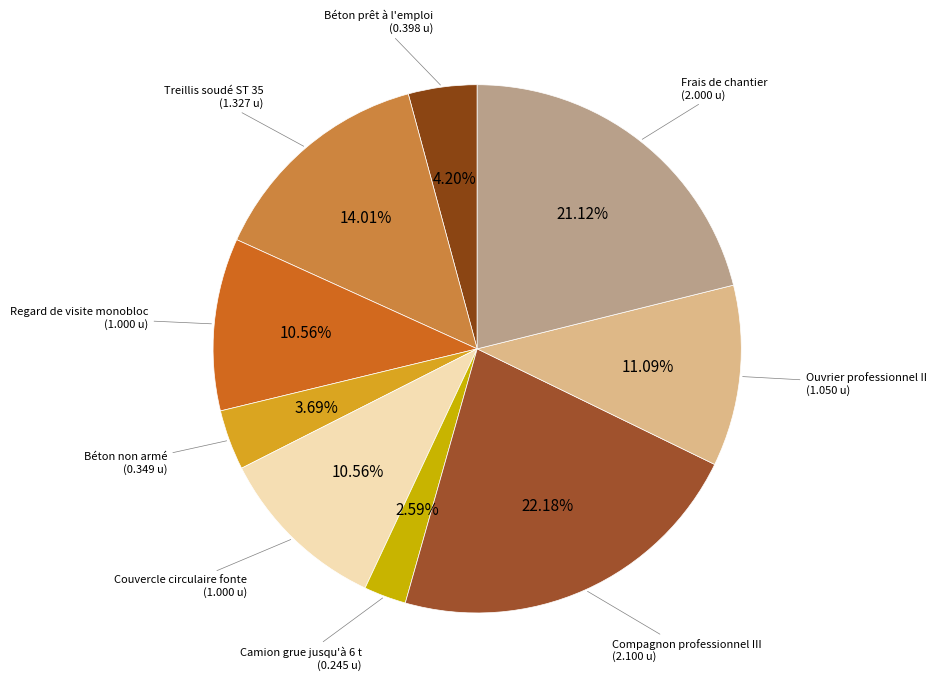

Which category has the smallest portion of the pie?

Camion grue jusqu'à 6 t